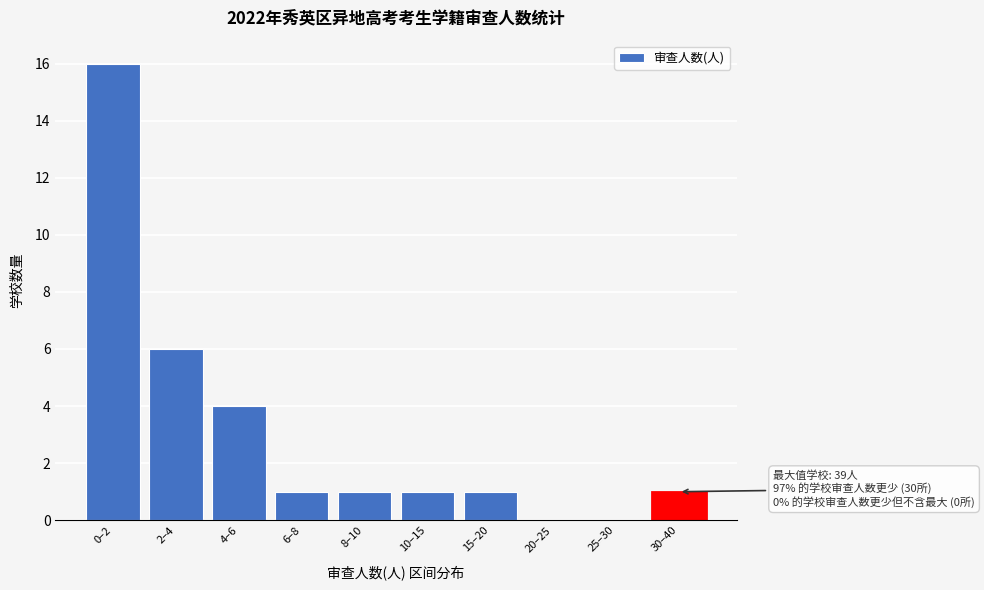

Reading right to left, what are all the values shown in this chart?

30–40=1	25–30=0	20–25=0	15–20=1	10–15=1	8–10=1	6–8=1	4–6=4	2–4=6	0–2=16